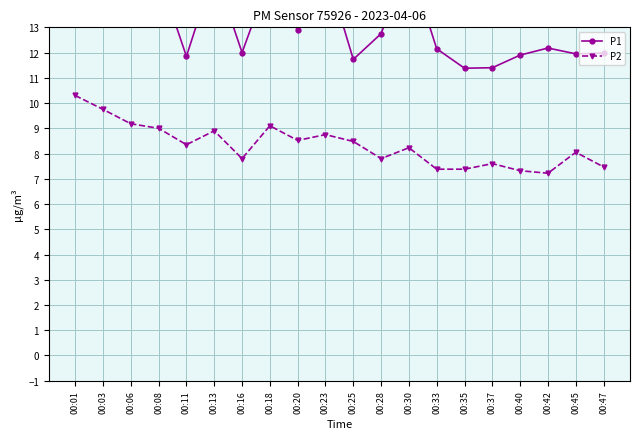

Reading left to right, what are all the values shown in this chart?

P1: 00:01=16.8	00:03=16.8	00:06=13.2	00:08=15.1	00:11=11.8	00:13=15.3	00:16=12.0	00:18=15.0	00:20=12.9	00:23=15.4	00:25=11.7	00:28=12.8	00:30=15.6	00:33=12.2	00:35=11.4	00:37=11.4	00:40=11.9	00:42=12.2	00:45=11.9	00:47=12.0
P2: 00:01=10.3	00:03=9.8	00:06=9.2	00:08=9.0	00:11=8.3	00:13=8.9	00:16=7.8	00:18=9.1	00:20=8.5	00:23=8.8	00:25=8.5	00:28=7.8	00:30=8.2	00:33=7.4	00:35=7.4	00:37=7.6	00:40=7.3	00:42=7.2	00:45=8.1	00:47=7.5